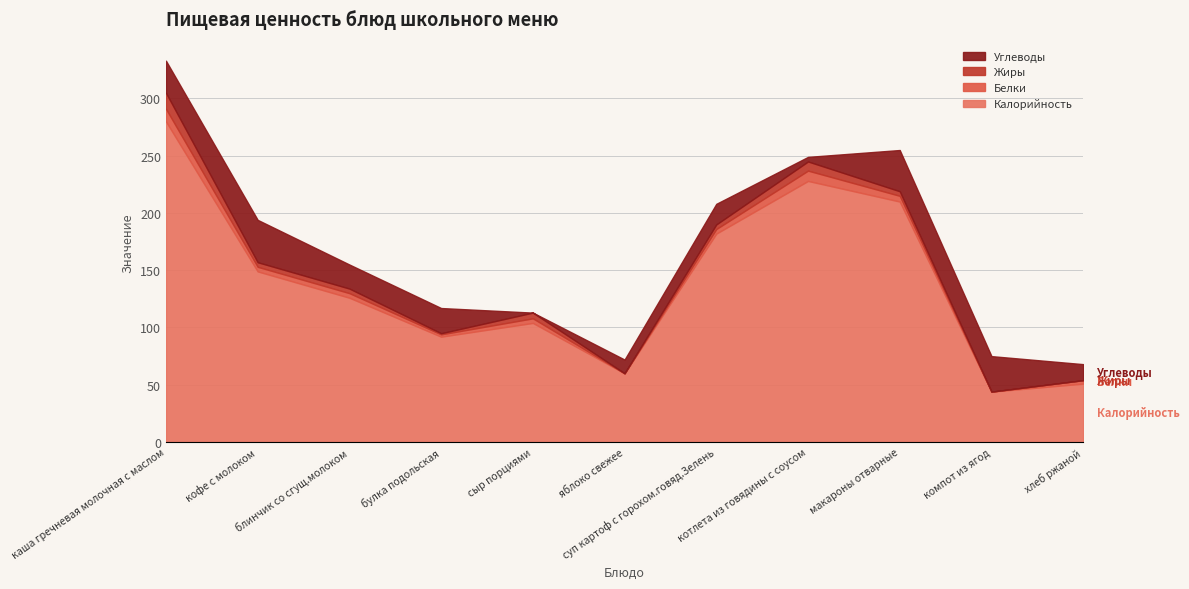

What is the difference between the Углеводы values at суп картоф с горохом.говяд.Зелень and яблоко свежее?

6